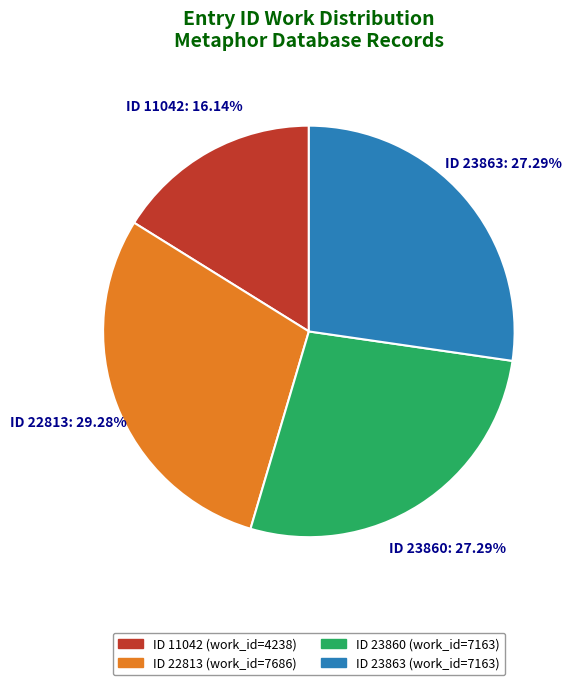

Does any single category account for the majority?

No